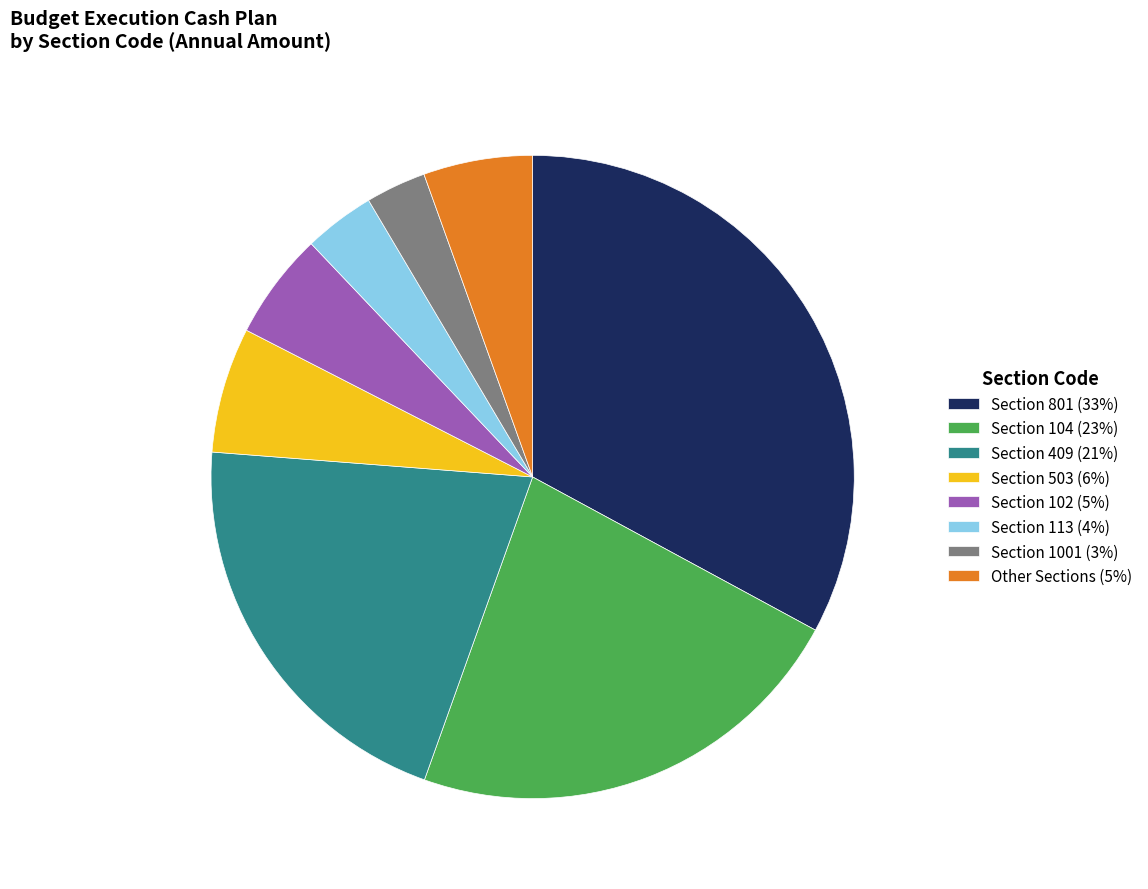

The Section 409 (21%) slice represents 29% of the pie. True or false?

False